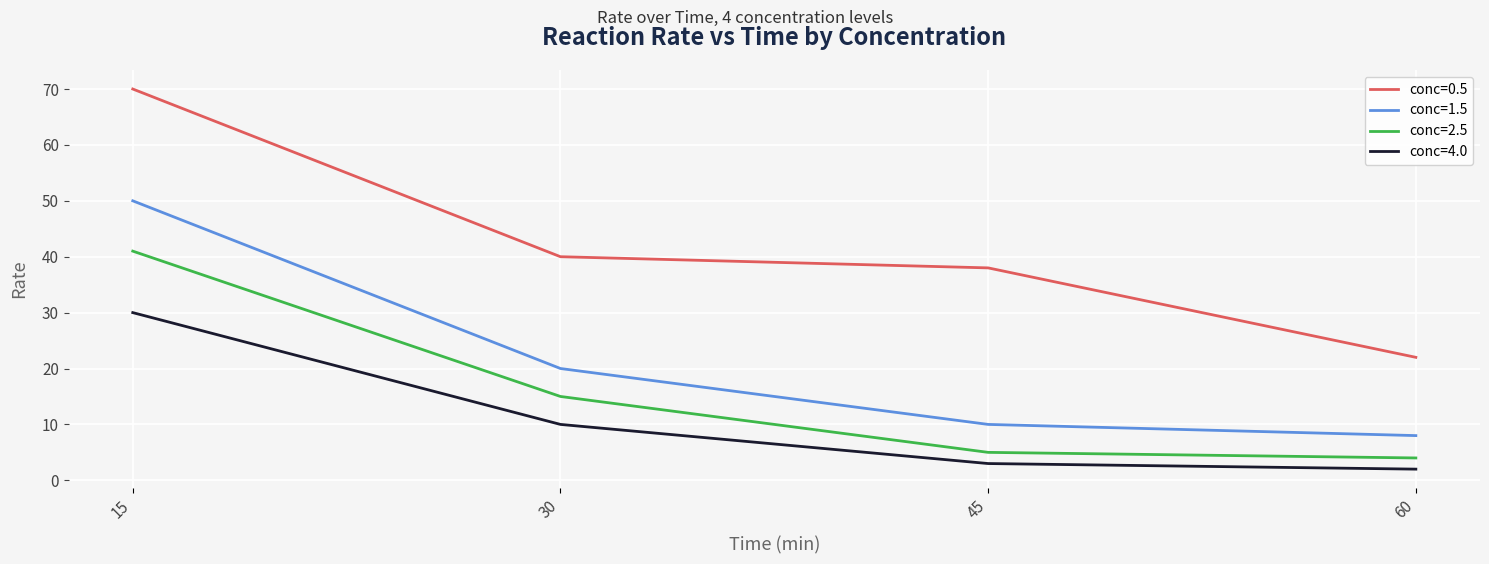

Which label corresponds to the largest value in the chart?

15